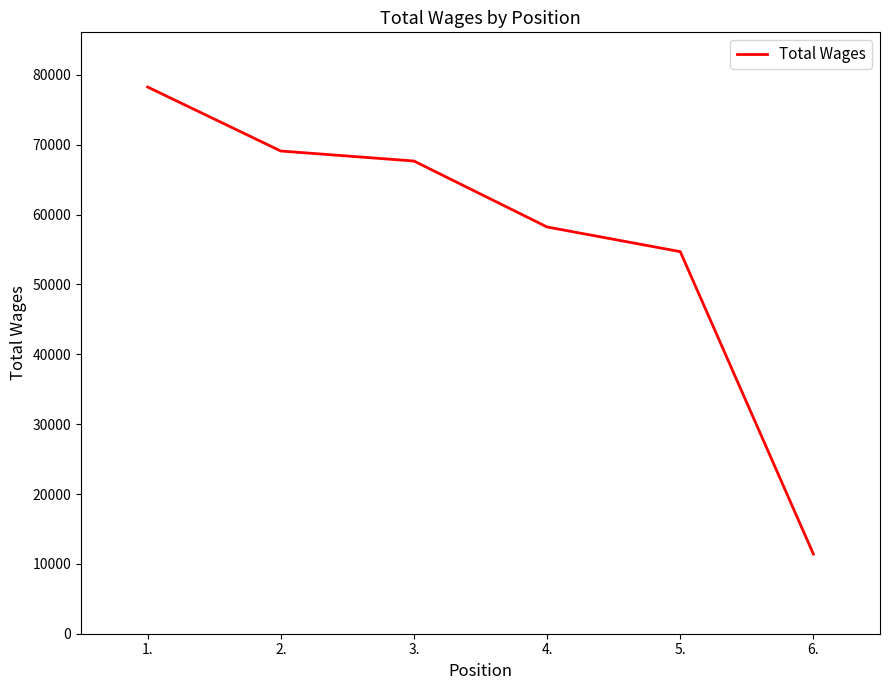

Which category has the highest value across all series?

1.